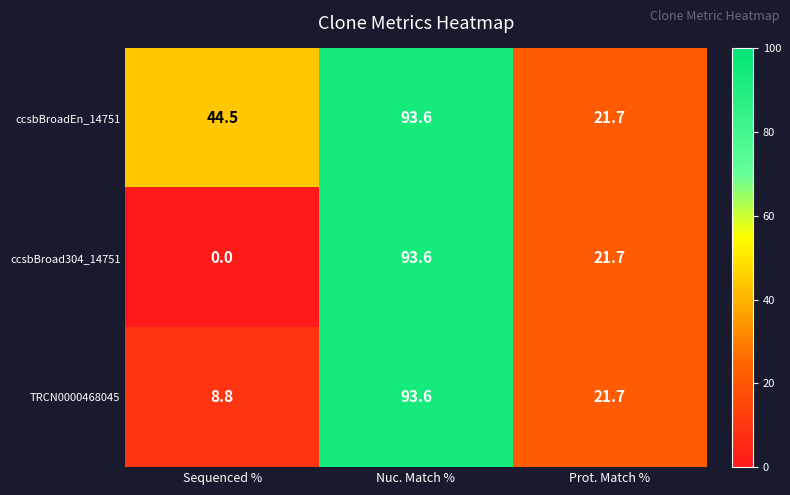

Which series has the largest range (max minus min)?

ccsbBroad304_14751